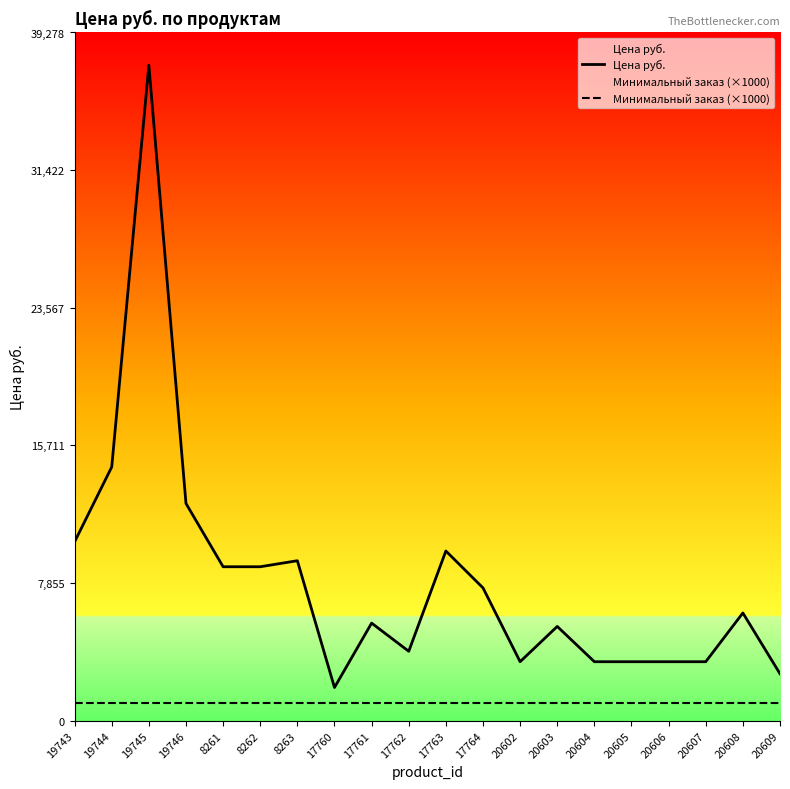

Which category has the highest value in the Цена руб. series?

19745